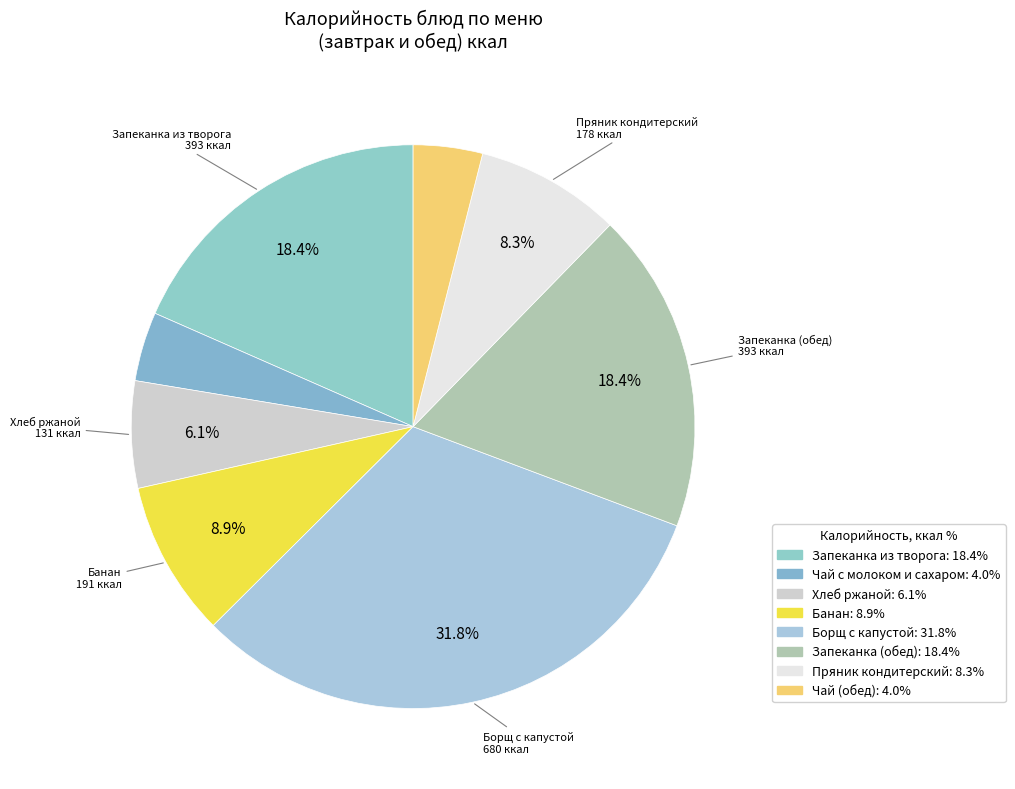

Count the number of slices in the pie.

8